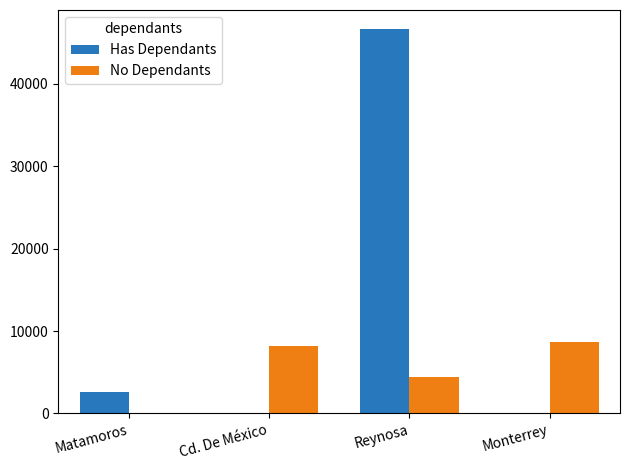

Is it true that No Dependants equals 0.0 at Matamoros?

True